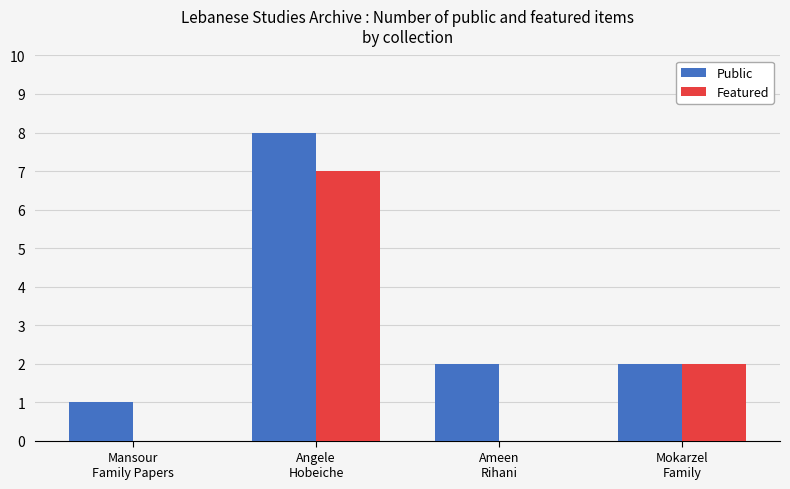

Which series has the largest total across all categories?

Public